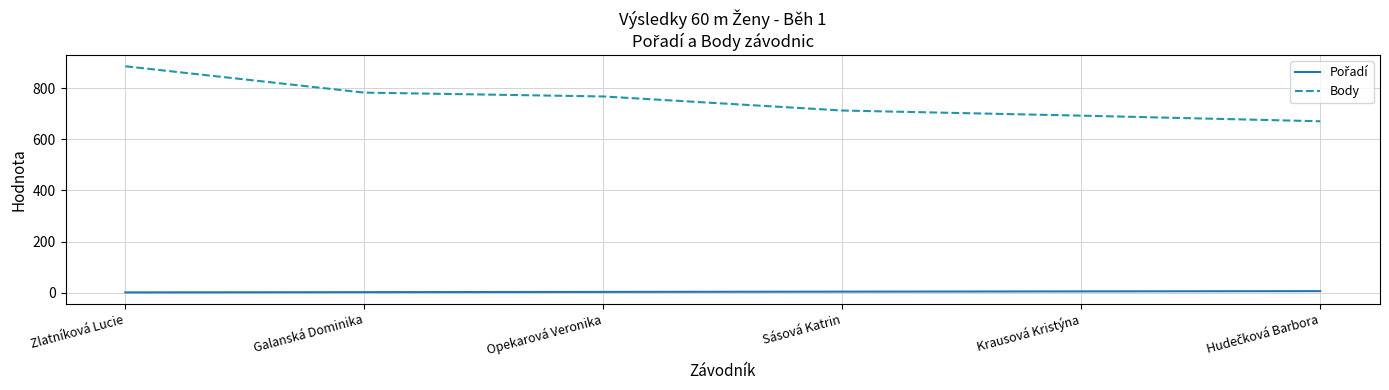

At how many categories does at least one series exceed 798?

1